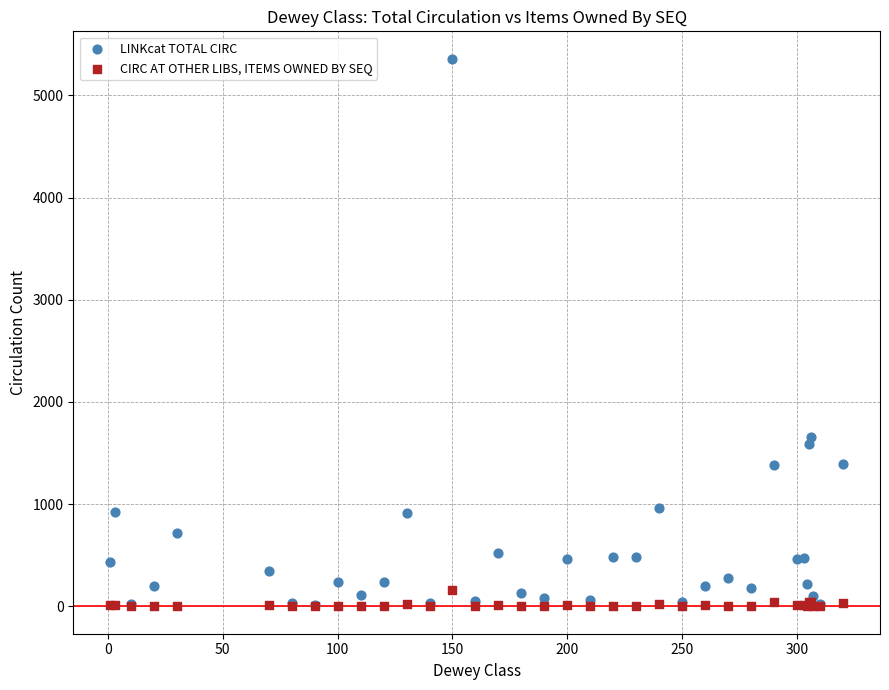

Across all series, what Y value is closest to 2679?

1654